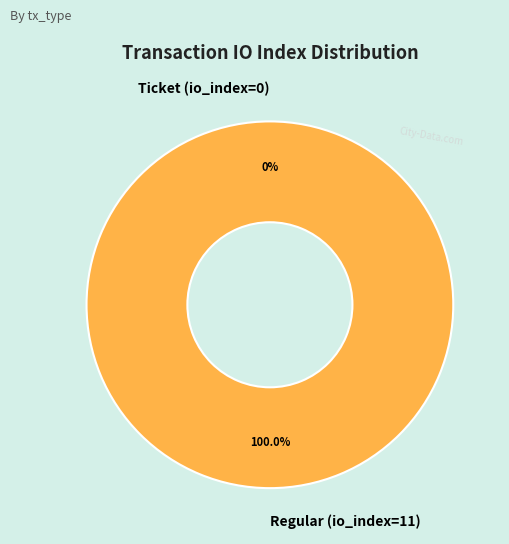

How many slices are in this pie chart?

2